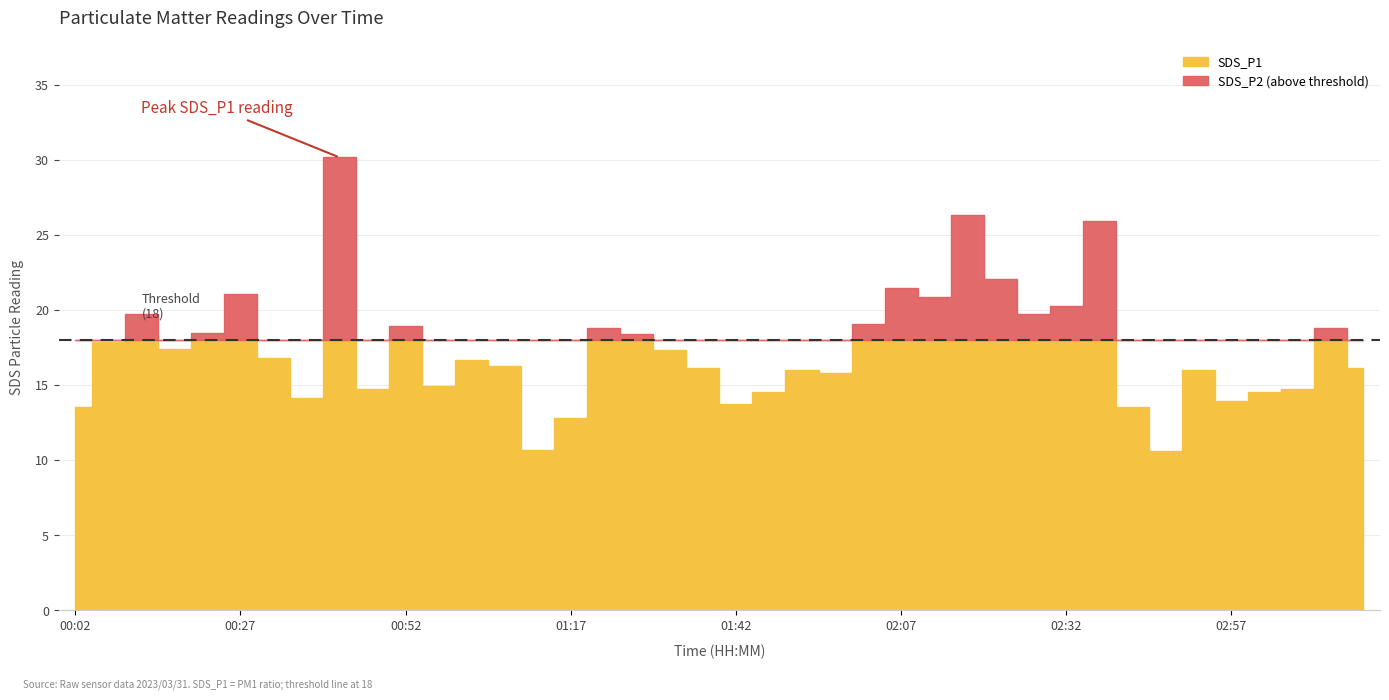

What is the value of the SDS_P2 point at the 15th from the left?

2.9